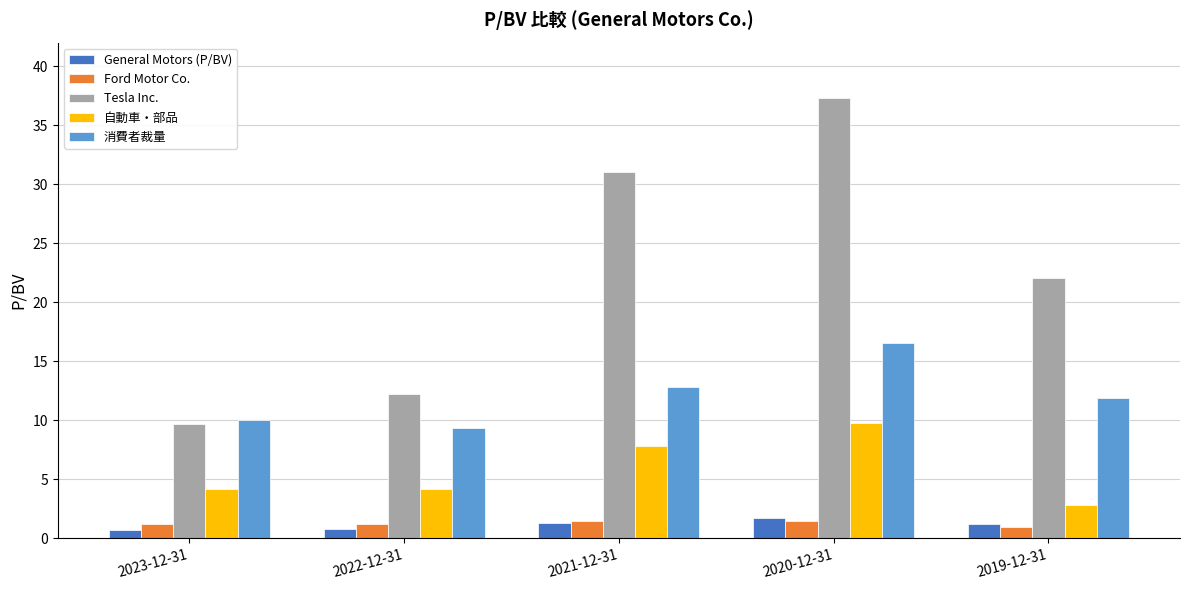

Which series has the largest total across all categories?

Tesla Inc.